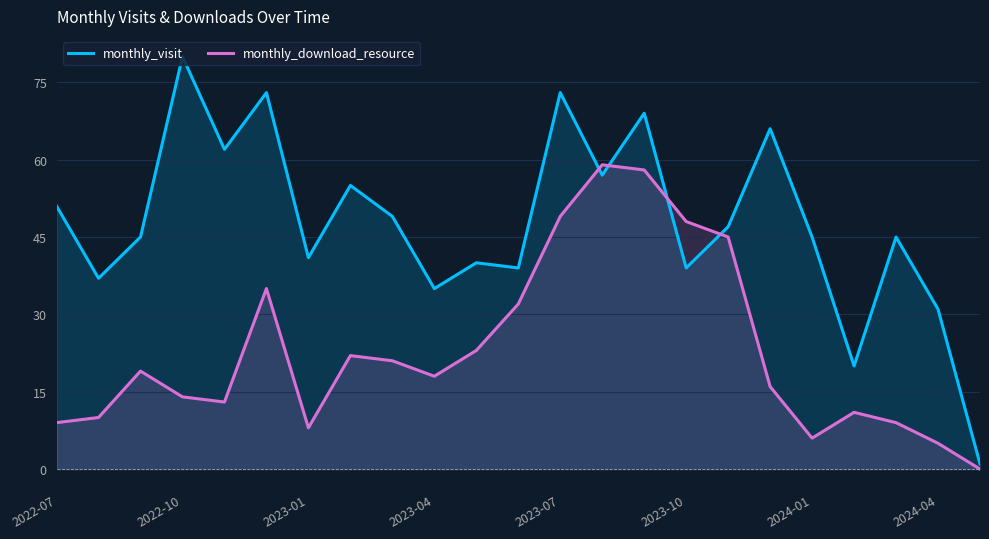

What is the difference between the maximum and minimum values in the monthly_download_resource series?

59